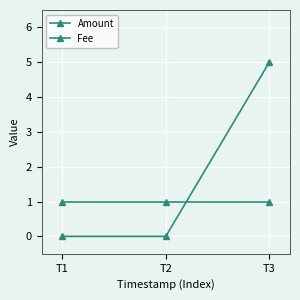

Which series has the widest spread of values?

Amount